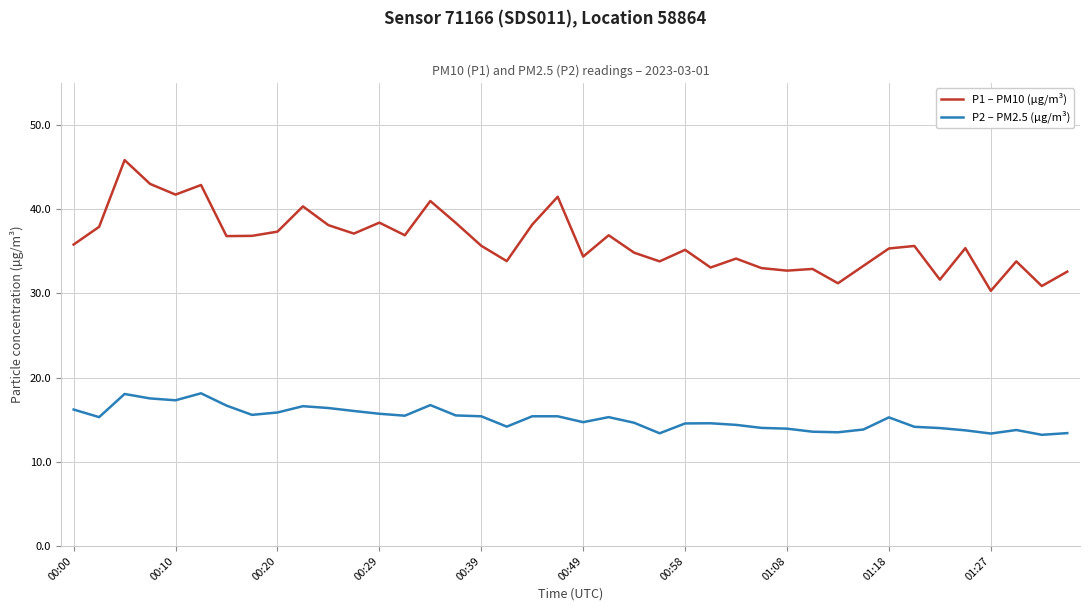

What is the minimum value for P2 – PM2.5 (µg/m³)?

13.2